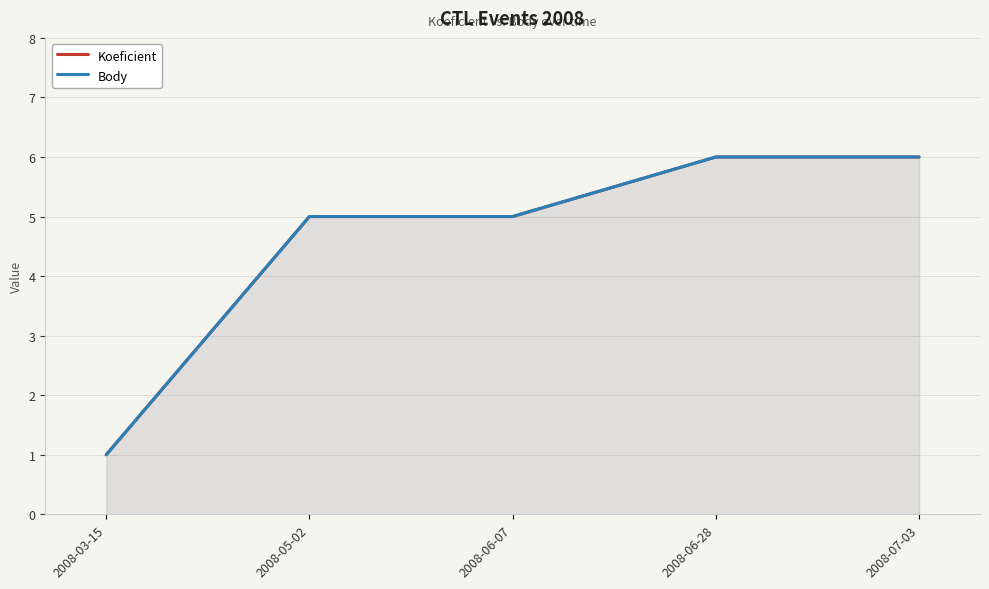

Which series has the largest range (max minus min)?

Koeficient